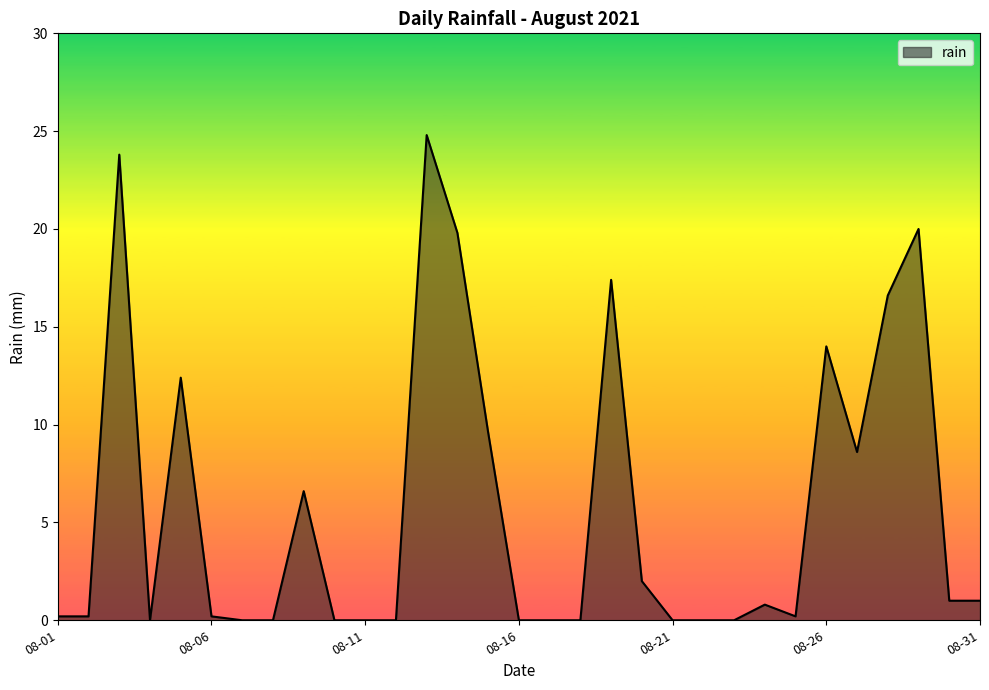

Does the chart display data point markers on the line(s)?

No